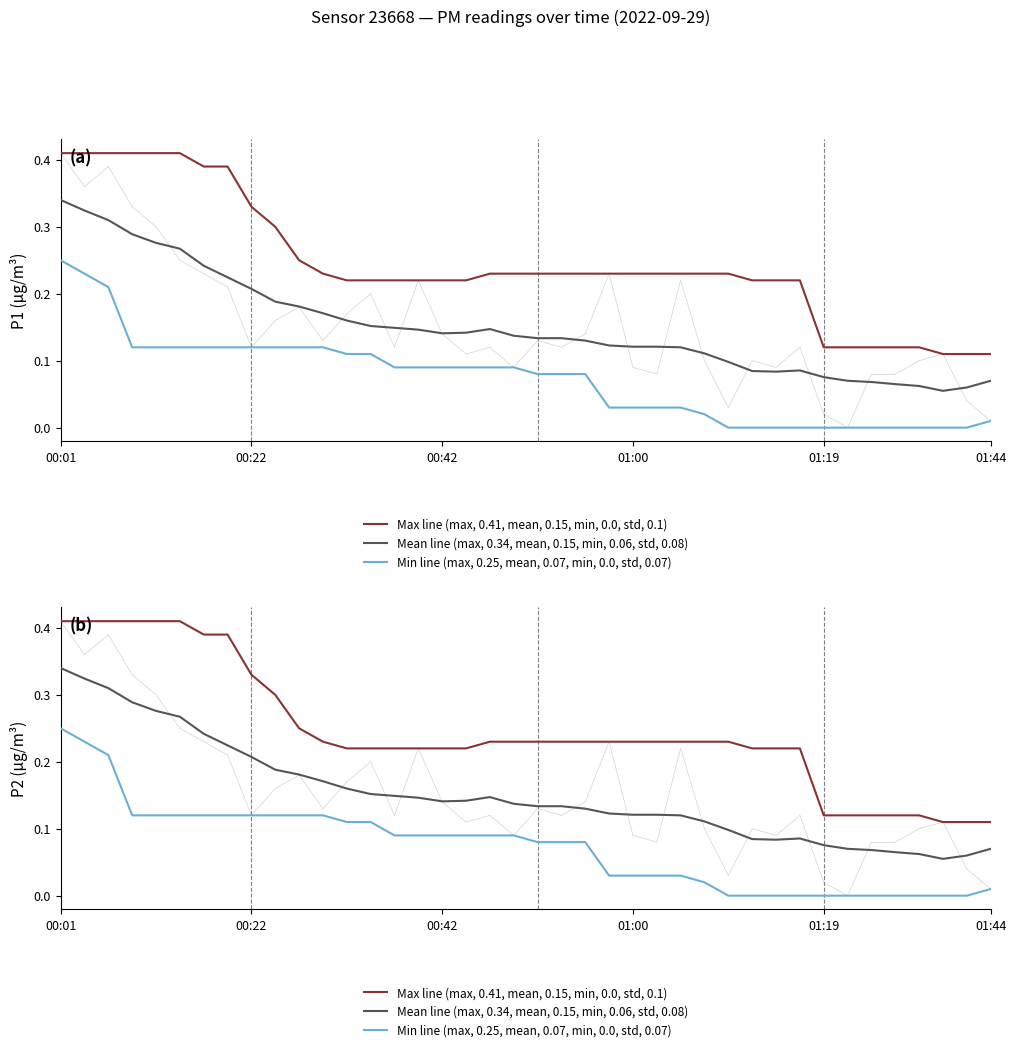

Is this an area chart (filled region under the line)?

No